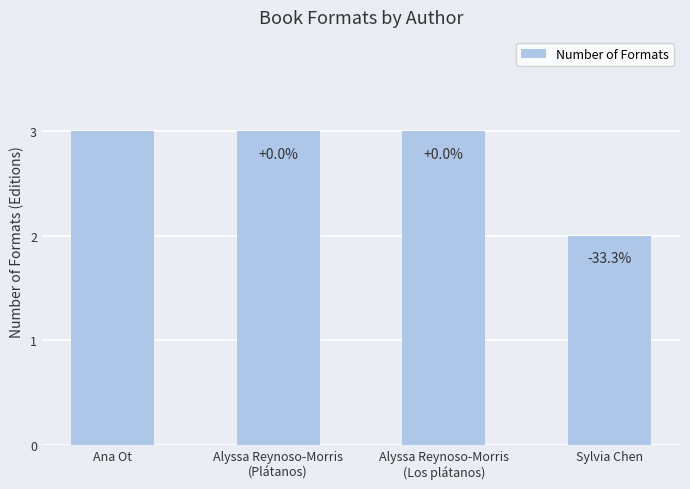

Reading right to left, list all the values displayed in this chart.

Sylvia Chen=2	Alyssa Reynoso-Morris
(Los plátanos)=3	Alyssa Reynoso-Morris
(Plátanos)=3	Ana Ot=3